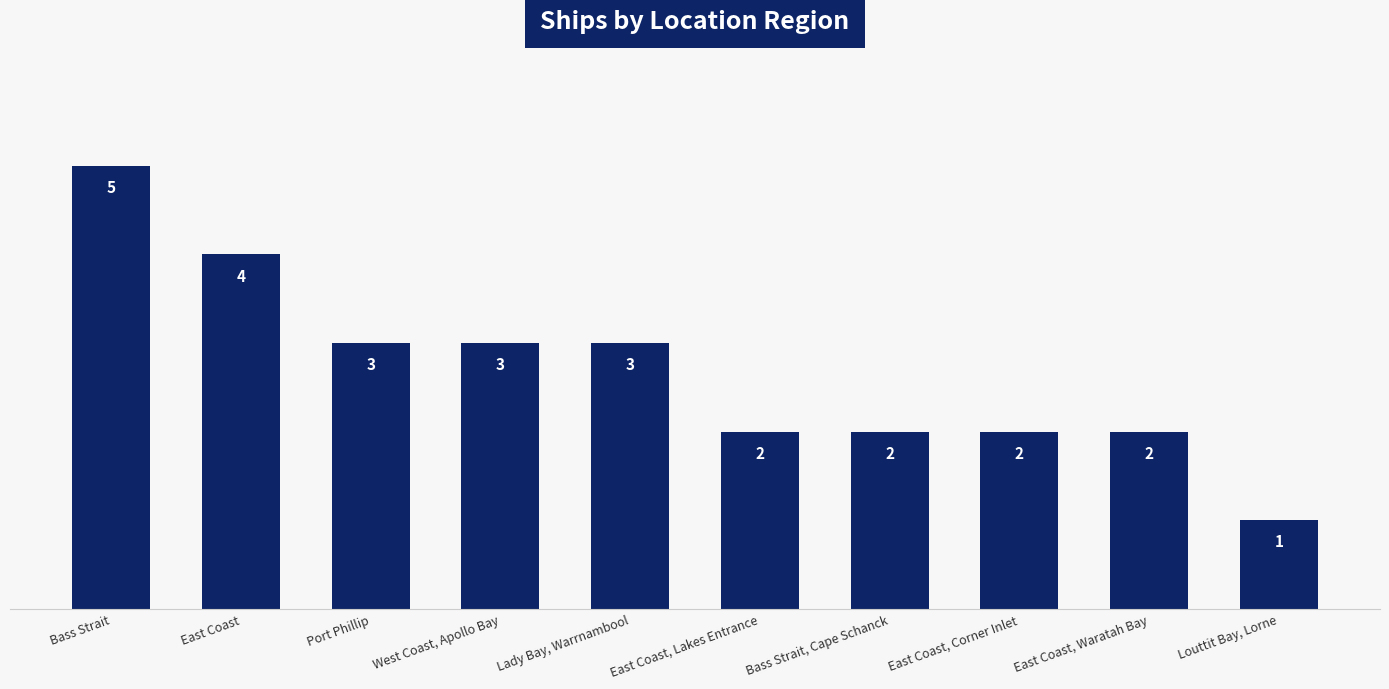

Read the value at Louttit Bay, Lorne.

1